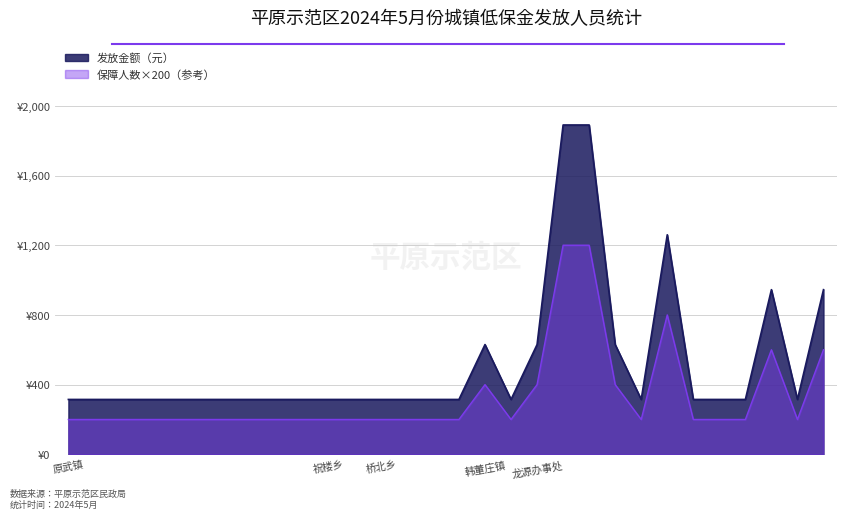

The value of 发放金额（元） at 15 is 85. True or false?

False